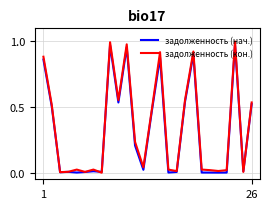

Which series has the widest spread of values?

задолженность (кон.)